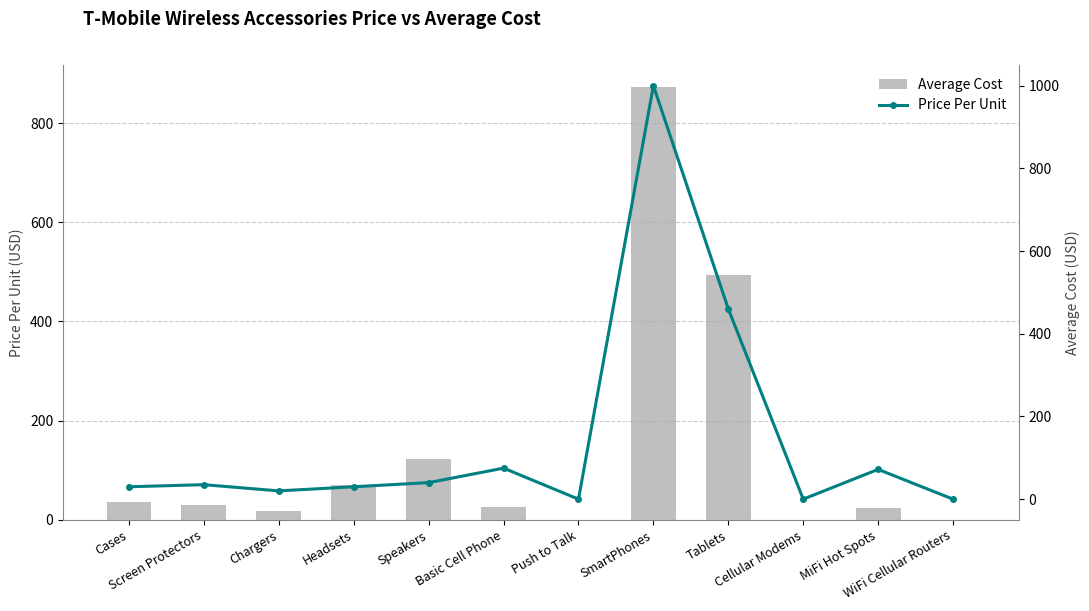

At which label is Average Cost closest to 436?

Tablets